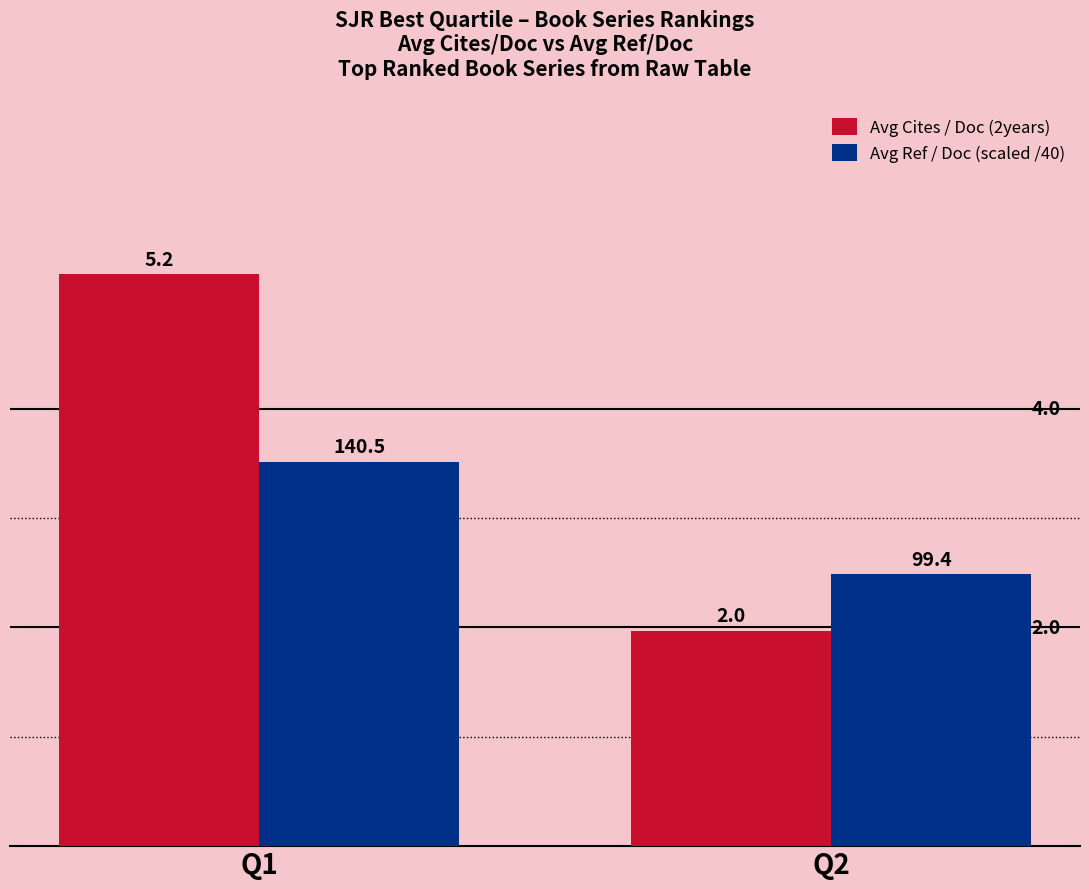

How many values in the Avg Cites / Doc (2years) series are below 5?

1